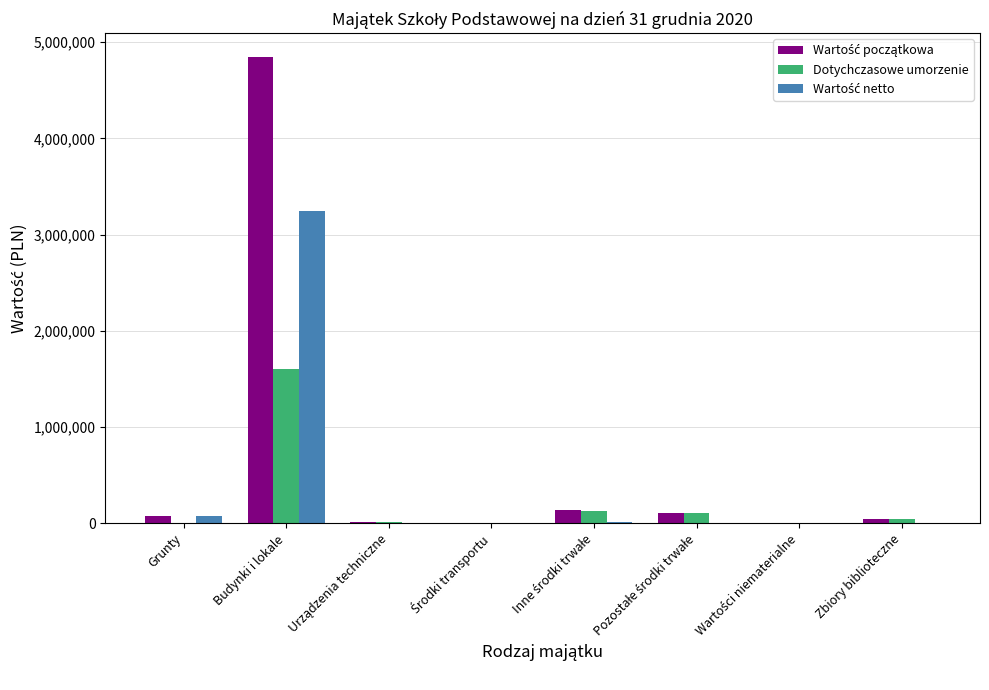

At which category is the sum across all series the highest?

Budynki i lokale